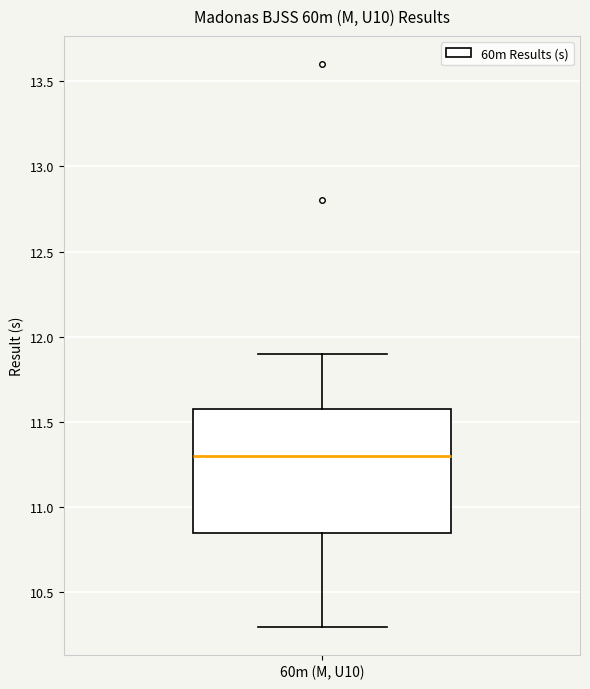

Transcribe this box plot: give where the median line is, the range the box spans, and where the two whiskers end, as read against the y-axis. The values are not printed on the chart, so give them approximately, as read against the axis.

median 11.30, box 10.85 to 11.60, whiskers 10.30 to 11.90